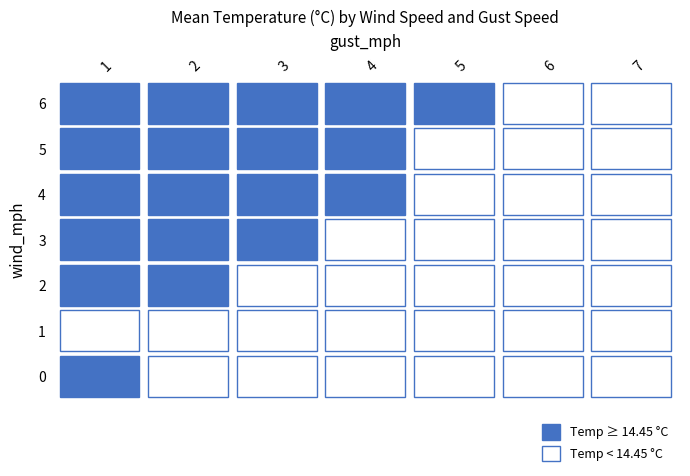

Which series has the largest range (max minus min)?

4